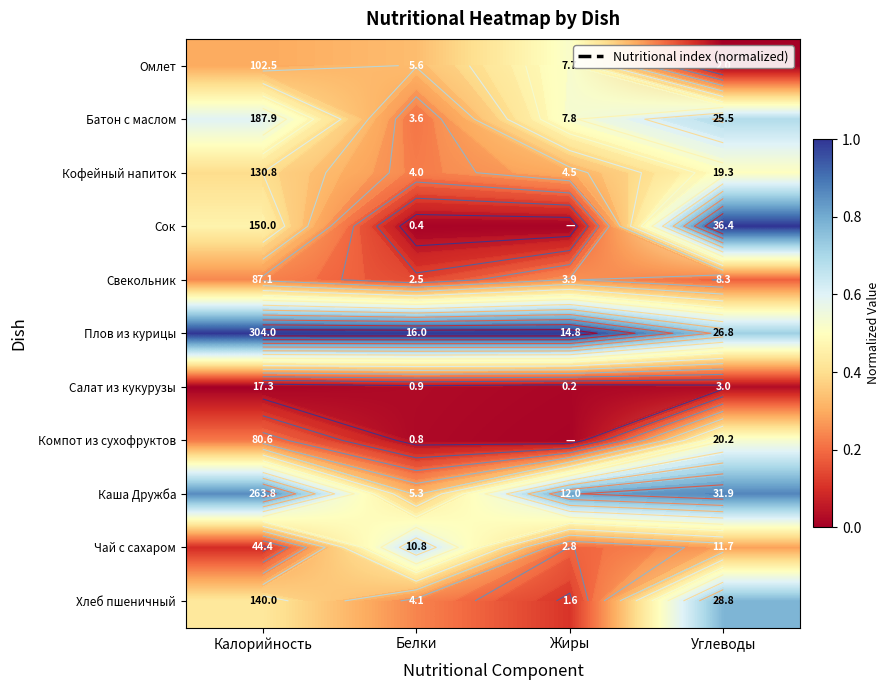

Is it true that Сок equals 1.0 at Углеводы?

True